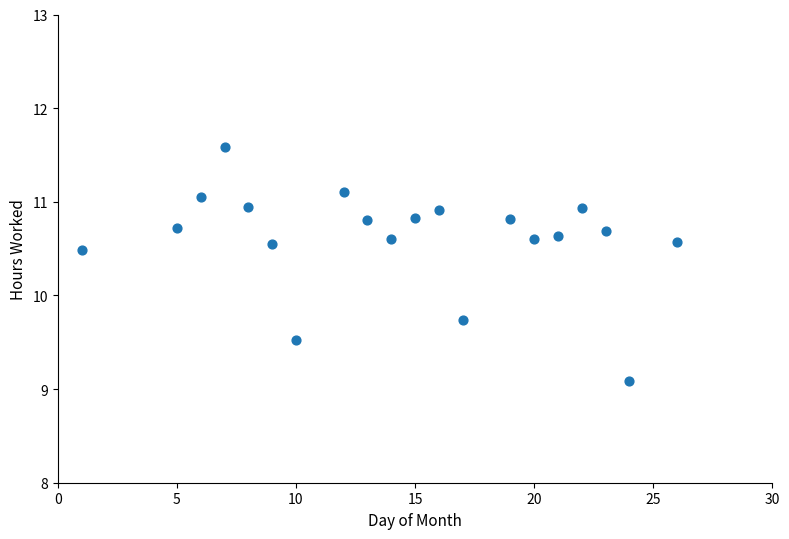

What is the range of X values (max minus min)?

25.0